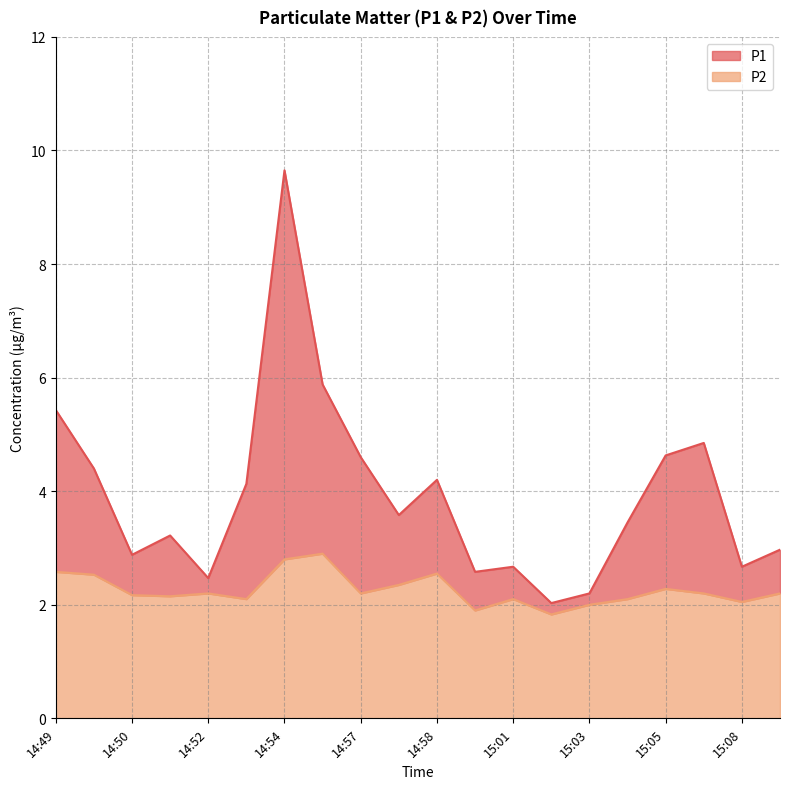

Reading right to left, list all the values displayed in this chart.

P1: 3.0	2.7	4.8	4.6	3.5	2.2	2.0	2.7	2.6	4.2	3.6	4.6	5.9	9.7	4.1	2.5	3.2	2.9	4.4	5.4
P2: 2.2	2.0	2.2	2.3	2.1	2.0	1.8	2.1	1.9	2.5	2.4	2.2	2.9	2.8	2.1	2.2	2.1	2.2	2.5	2.6